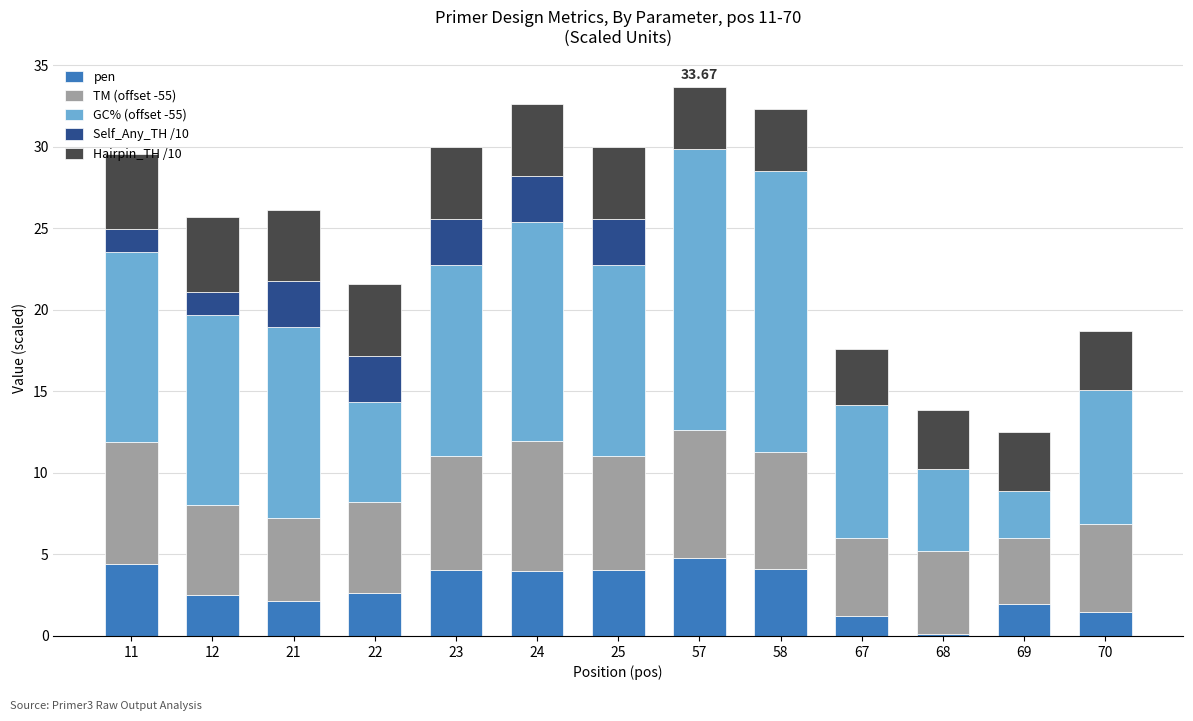

Does the chart contain stacked bars?

Yes